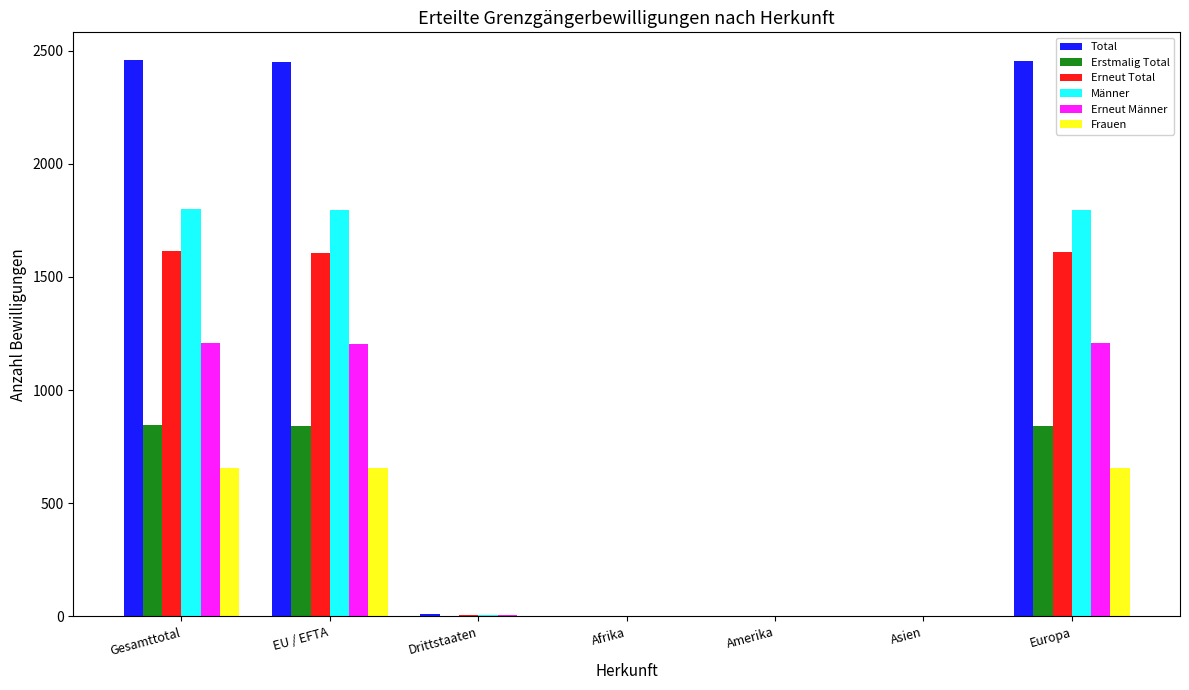

Does the chart contain stacked bars?

No